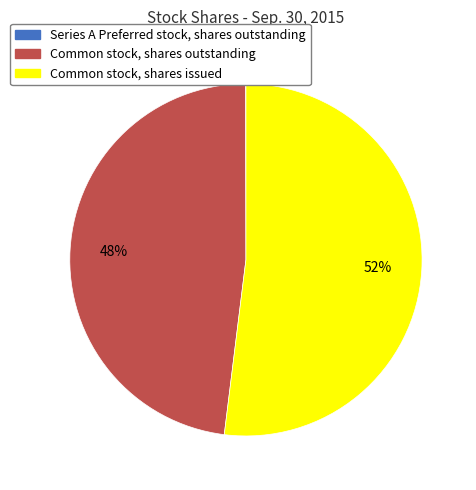

What is the ratio of the value at Common stock, shares issued to the value at Common stock, shares outstanding?

1.1